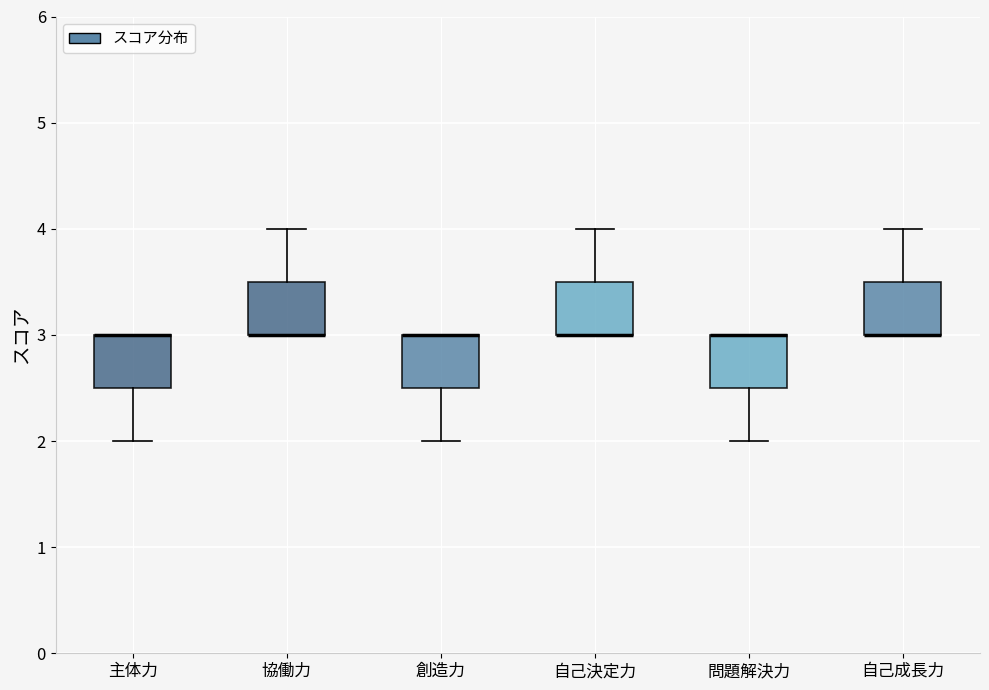

Reading left to right, transcribe this box plot: for each box, give where its median line is, the range the box spans, and where its two whiskers end, as read against the y-axis. The values are not printed on the chart, so give them approximately, as read against the axis.

主体力: median 3.0 (drawn on the box's upper edge), box 2.5 to 3.0, whiskers 2.0 to 3.0
協働力: median 3.0 (drawn on the box's lower edge), box 3.0 to 3.5, whiskers 3.0 to 4.0
創造力: median 3.0 (drawn on the box's upper edge), box 2.5 to 3.0, whiskers 2.0 to 3.0
自己決定力: median 3.0 (drawn on the box's lower edge), box 3.0 to 3.5, whiskers 3.0 to 4.0
問題解決力: median 3.0 (drawn on the box's upper edge), box 2.5 to 3.0, whiskers 2.0 to 3.0
自己成長力: median 3.0 (drawn on the box's lower edge), box 3.0 to 3.5, whiskers 3.0 to 4.0